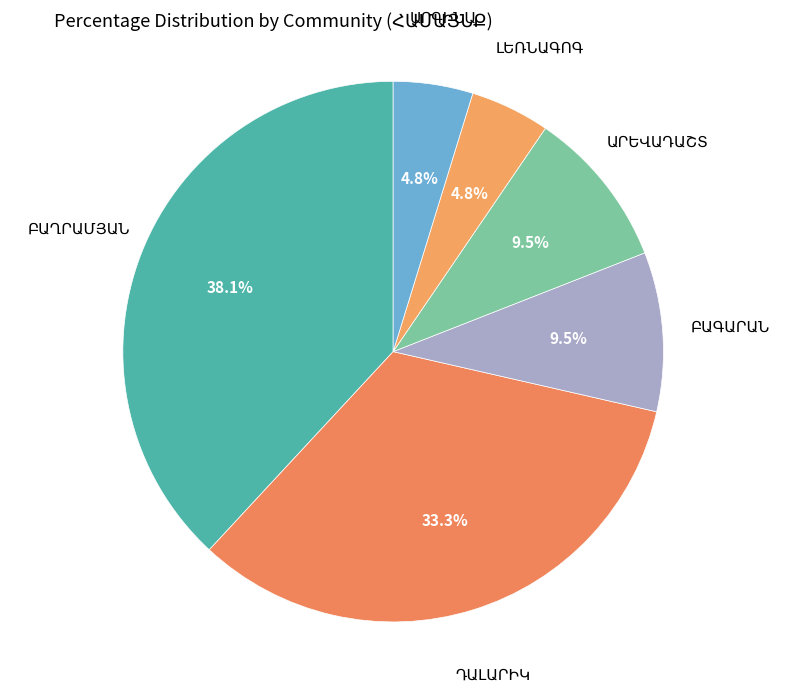

Is there a majority slice in this chart?

No